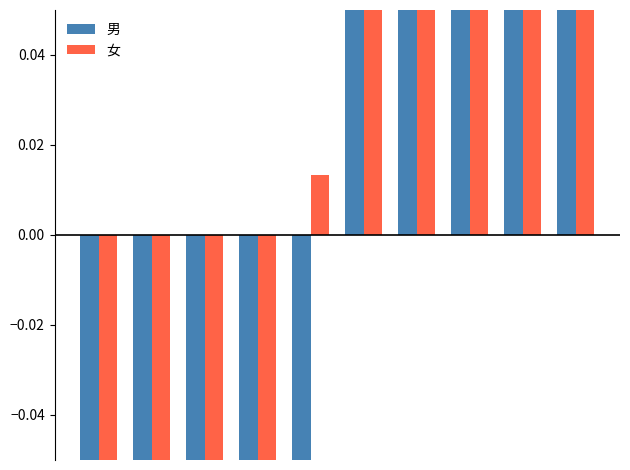

Is it true that 男 equals 0.6 at 9?

False